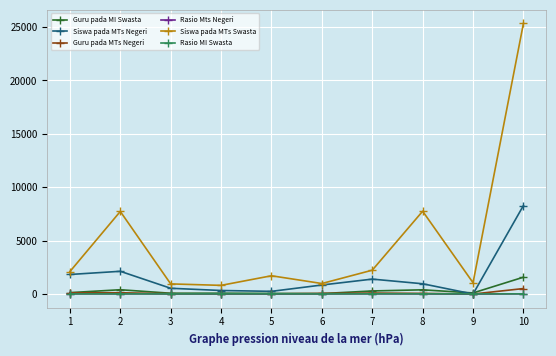

True or false: Rasio Mts Negeri and Siswa pada MTs Swasta intersect in this chart.

False